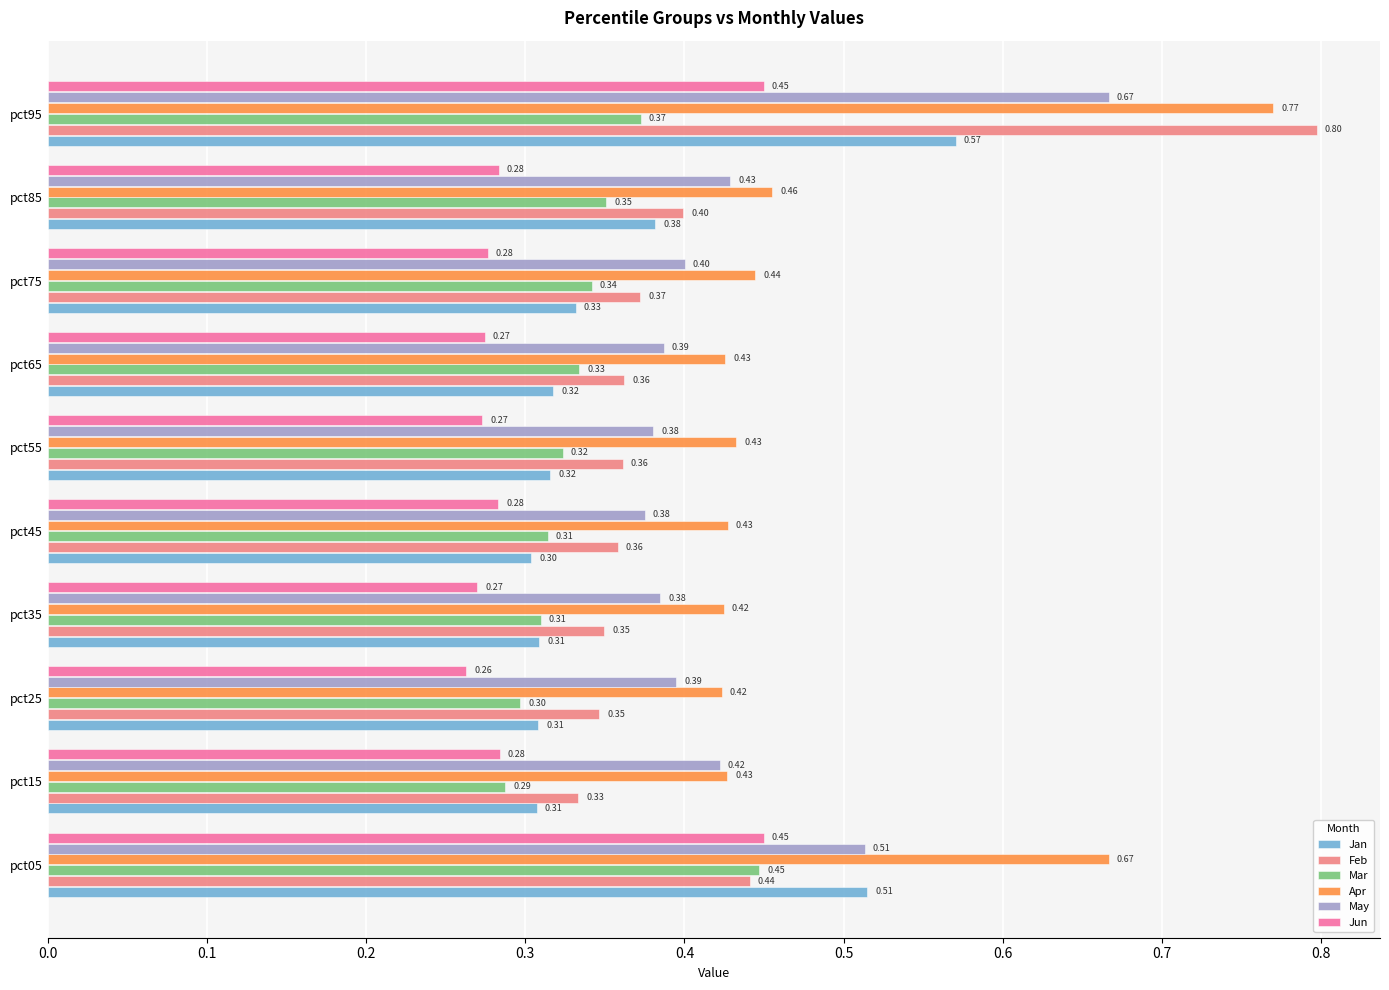

Which series changed the most between pct65 and pct95?

Feb